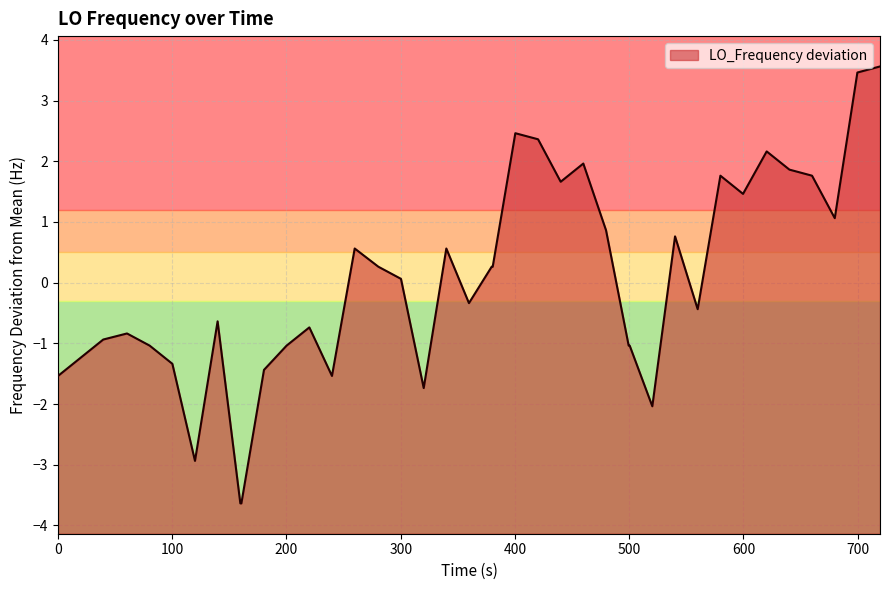

What is the minimum value shown in the chart?

-3.6